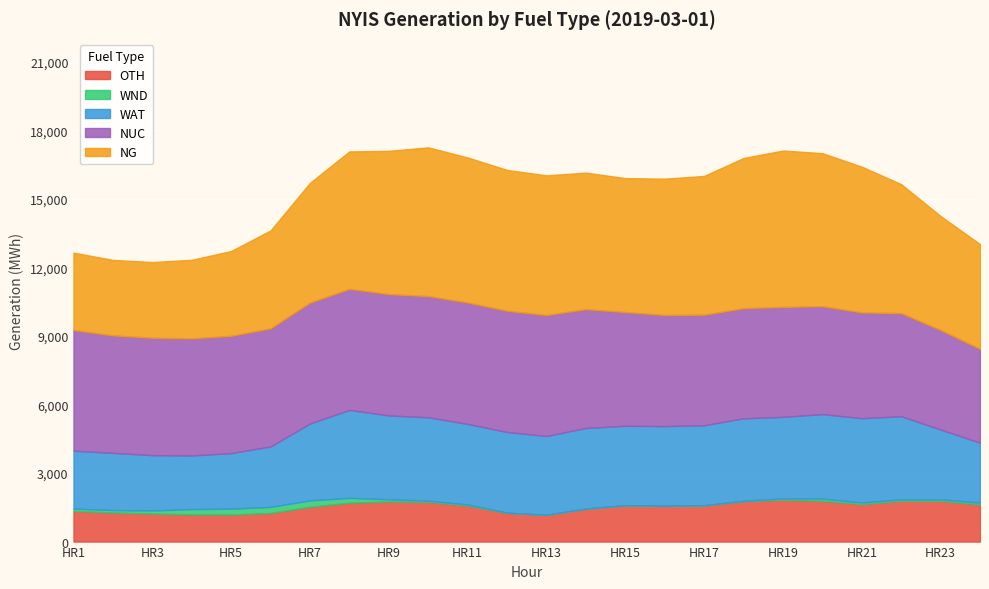

How many lines are shown in the chart?

5